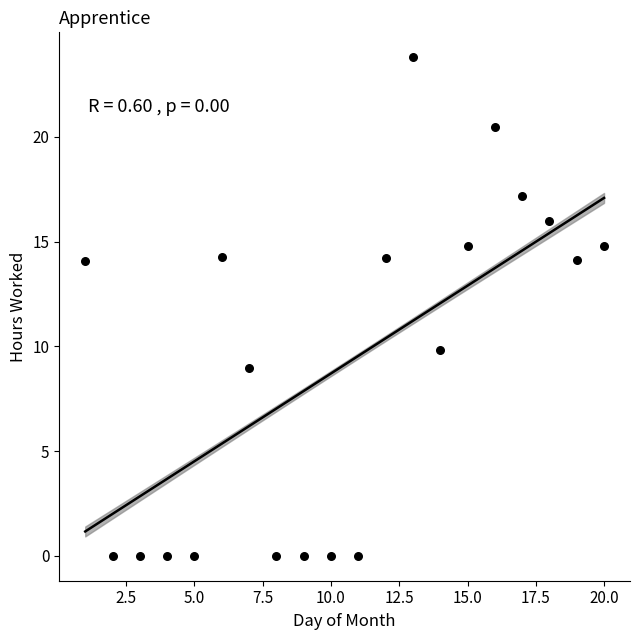

What Y value in the scatter plot is closest to 11?

9.8